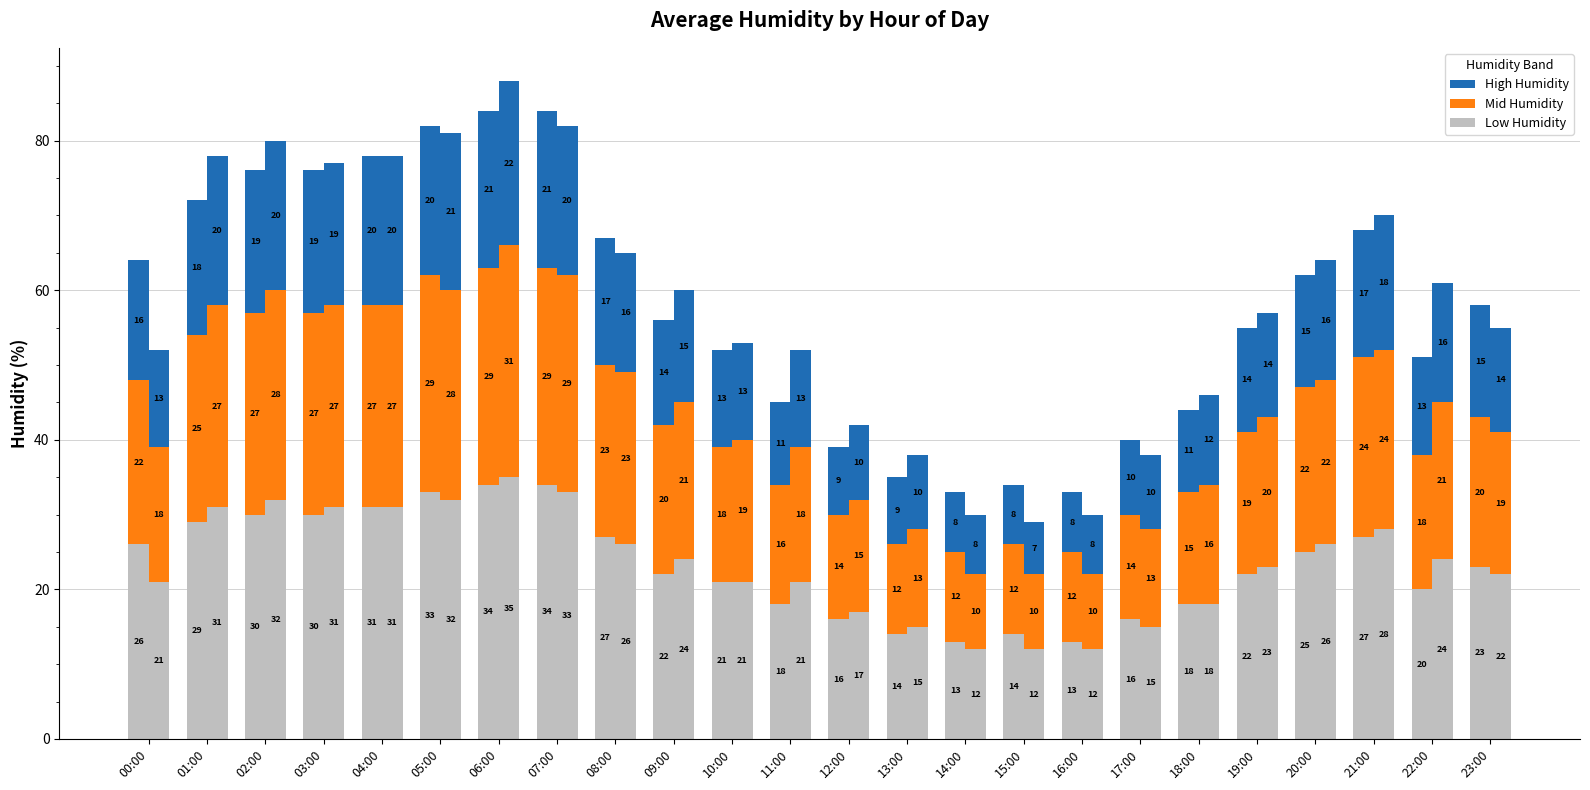

What is the difference between the Apr-01 - High values at 08:00 and 20:00?

2